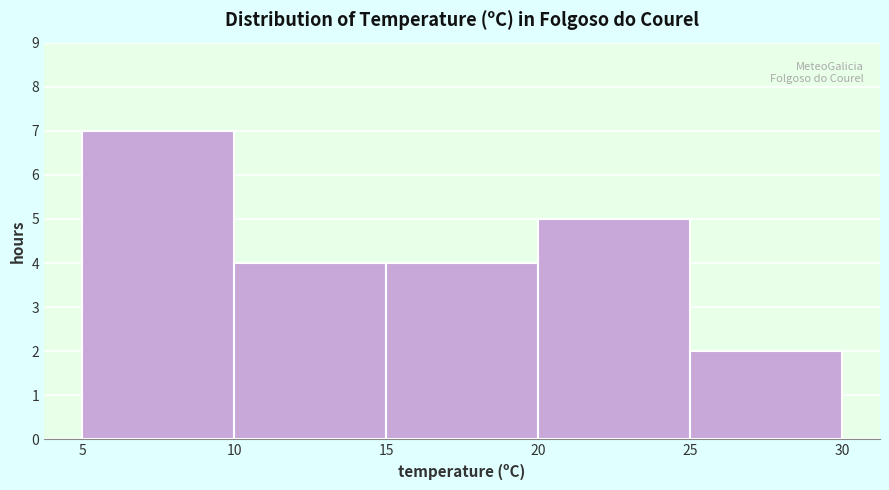

Reading left to right, transcribe this chart: for each bar, give the range it covers on the x-axis and its height. The values are not printed on the chart, so give them approximately, as read against the axis.

5 to 10: 7
10 to 15: 4
15 to 20: 4
20 to 25: 5
25 to 30: 2